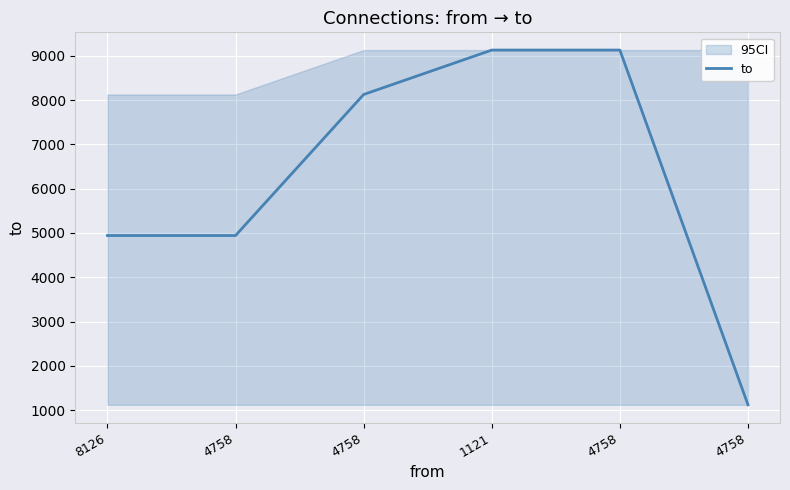

Does the chart display data point markers on the line(s)?

No